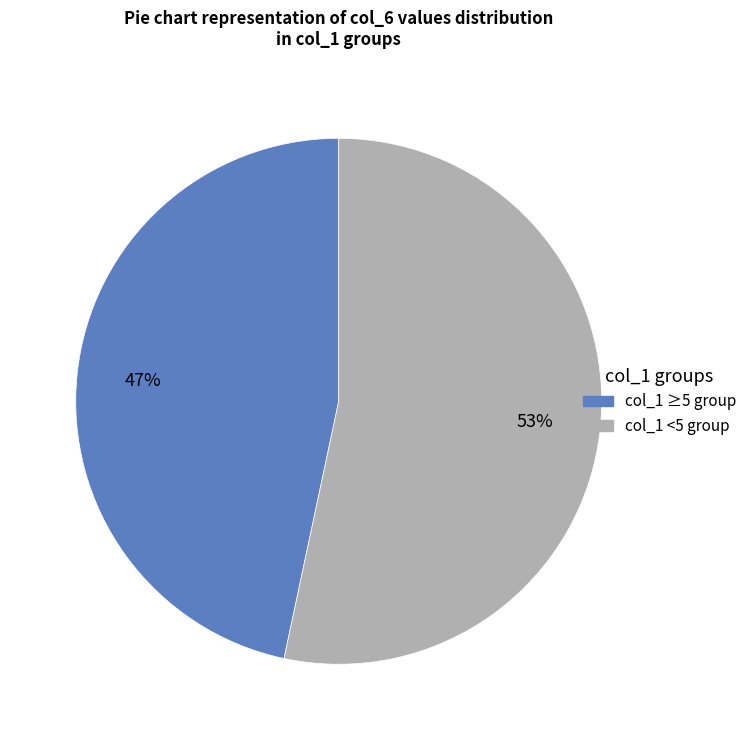

How many segments does this pie chart have?

2